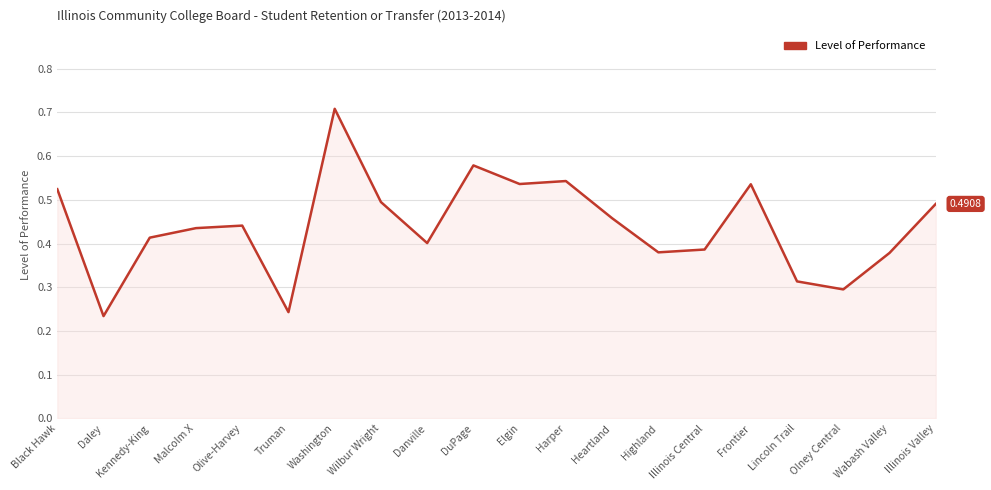

What position from the right is Illinois Valley?

1